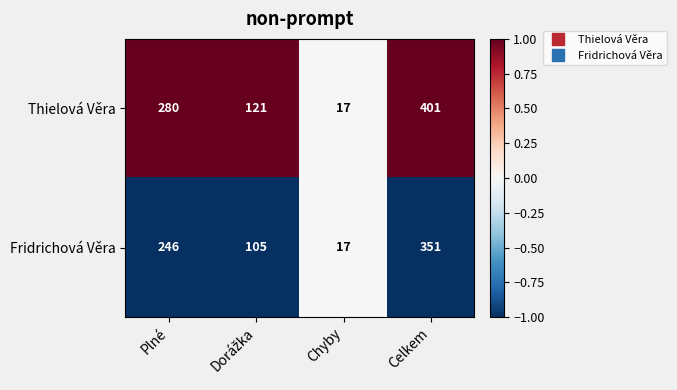

What is the difference between the highest and lowest values at Plné?

34